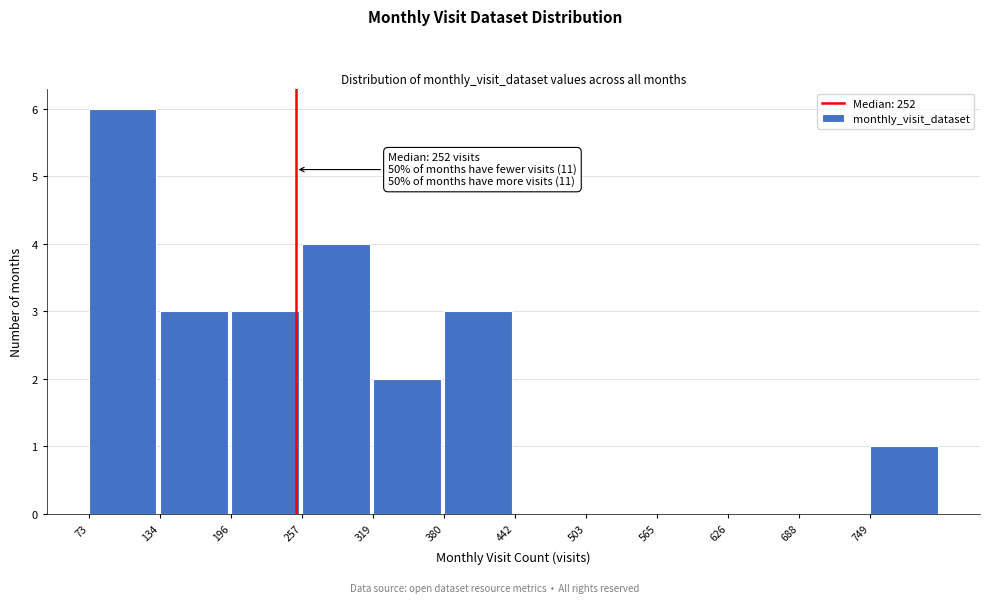

Which range on the x-axis has the tallest bar?

70 to 130